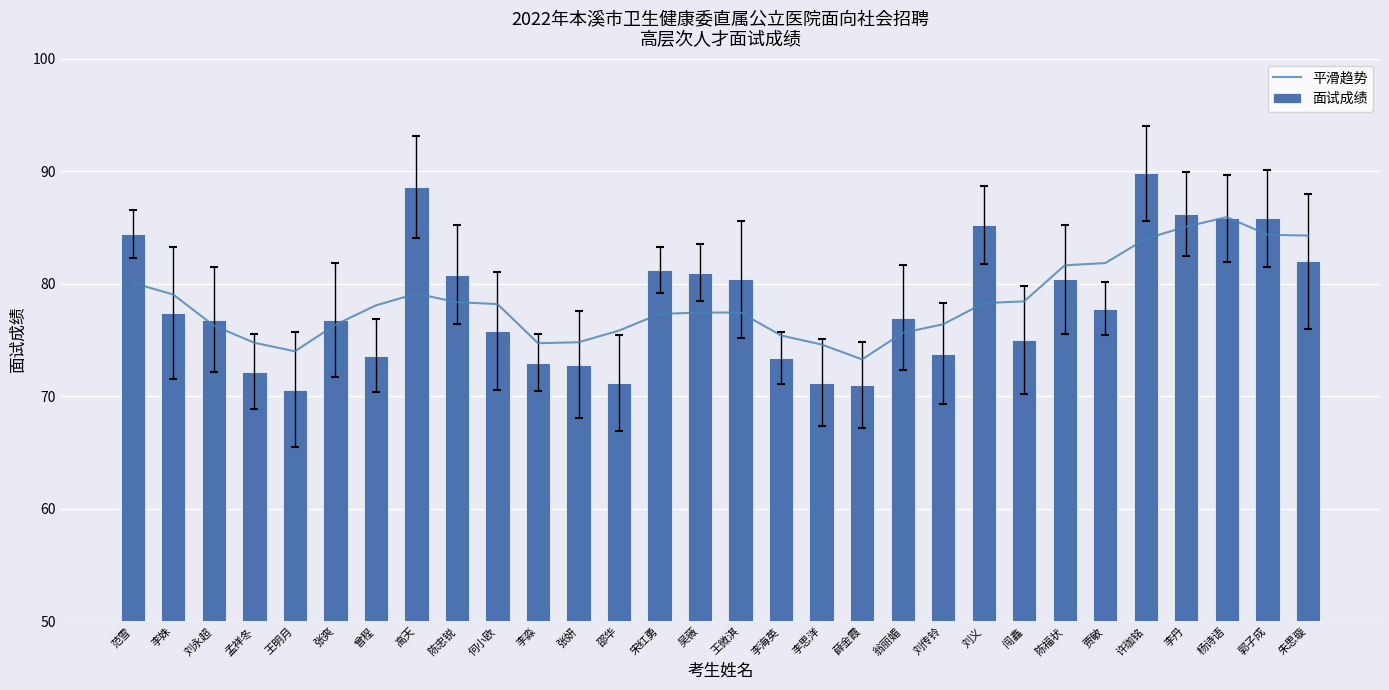

Reading left to right, list all the values displayed in this chart.

平滑趋势: 范雪=80.1	李姝=79.0	刘永超=76.3	孟祥冬=74.8	王明月=74.0	张爽=76.4	曾程=78.1	高天=79.1	陈忠锐=78.4	何小欧=78.2	李淼=74.7	张妍=74.8	邵华=75.8	宋红勇=77.3	吴薇=77.4	王微淇=77.4	李海英=75.4	李思洋=74.6	薛金霞=73.3	翁丽媚=75.6	刘传铃=76.4	刘义=78.3	闯鑫=78.4	陈福状=81.6	贾敏=81.8	许珈铭=84.0	李丹=85.1	杨诗语=85.9	郭子成=84.4	朱思璇=84.3
面试成绩: 范雪=84.4	李姝=77.4	刘永超=76.8	孟祥冬=72.2	王明月=70.6	张爽=76.8	曾程=73.6	高天=88.6	陈忠锐=80.8	何小欧=75.8	李淼=73.0	张妍=72.8	邵华=71.2	宋红勇=81.2	吴薇=81.0	王微淇=80.4	李海英=73.4	李思洋=71.2	薛金霞=71.0	翁丽媚=77.0	刘传铃=73.8	刘义=85.2	闯鑫=75.0	陈福状=80.4	贾敏=77.8	许珈铭=89.8	李丹=86.2	杨诗语=85.8	郭子成=85.8	朱思璇=82.0